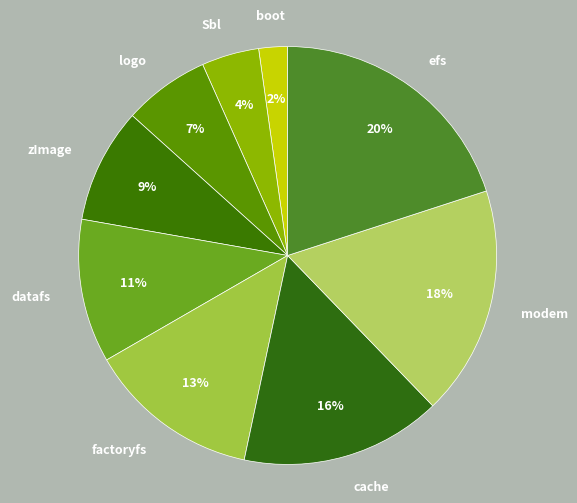

What percentage is the efs slice, to the nearest percent?

20%